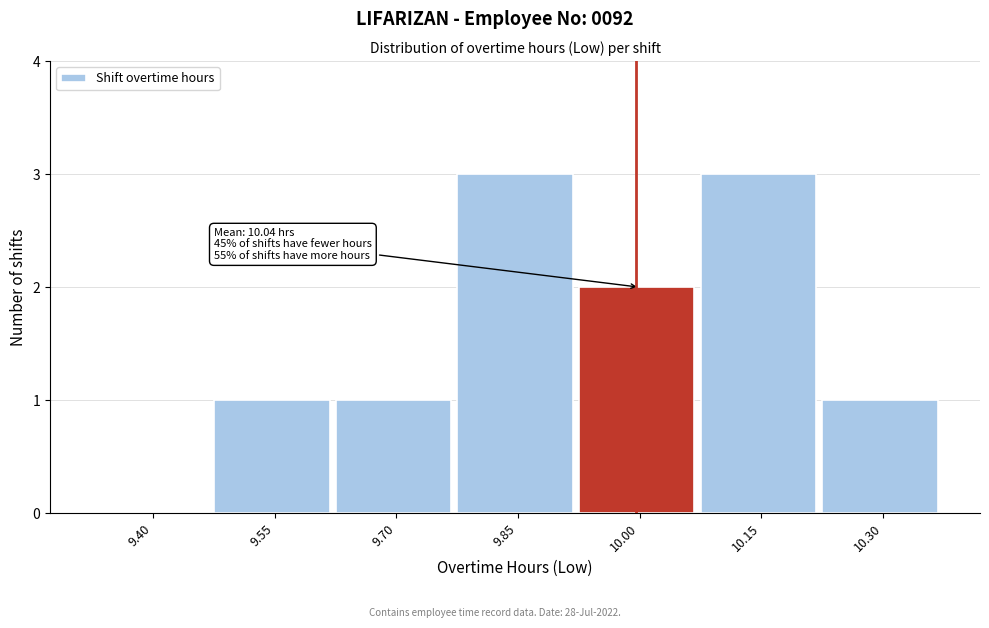

Reading left to right, what are all the values shown in this chart?

9.40=0	9.55=1	9.70=1	9.85=3	10.00=2	10.15=3	10.30=1